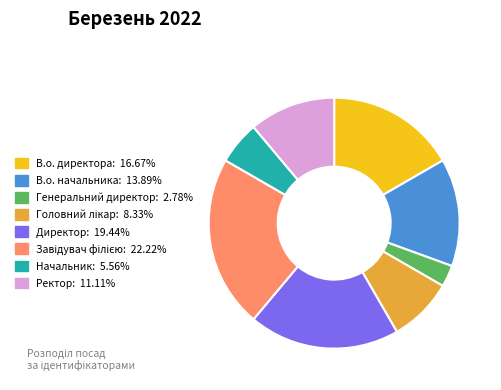

Combined, do В.о. начальника: 13.89% and Директор: 19.44% account for over 50%?

No